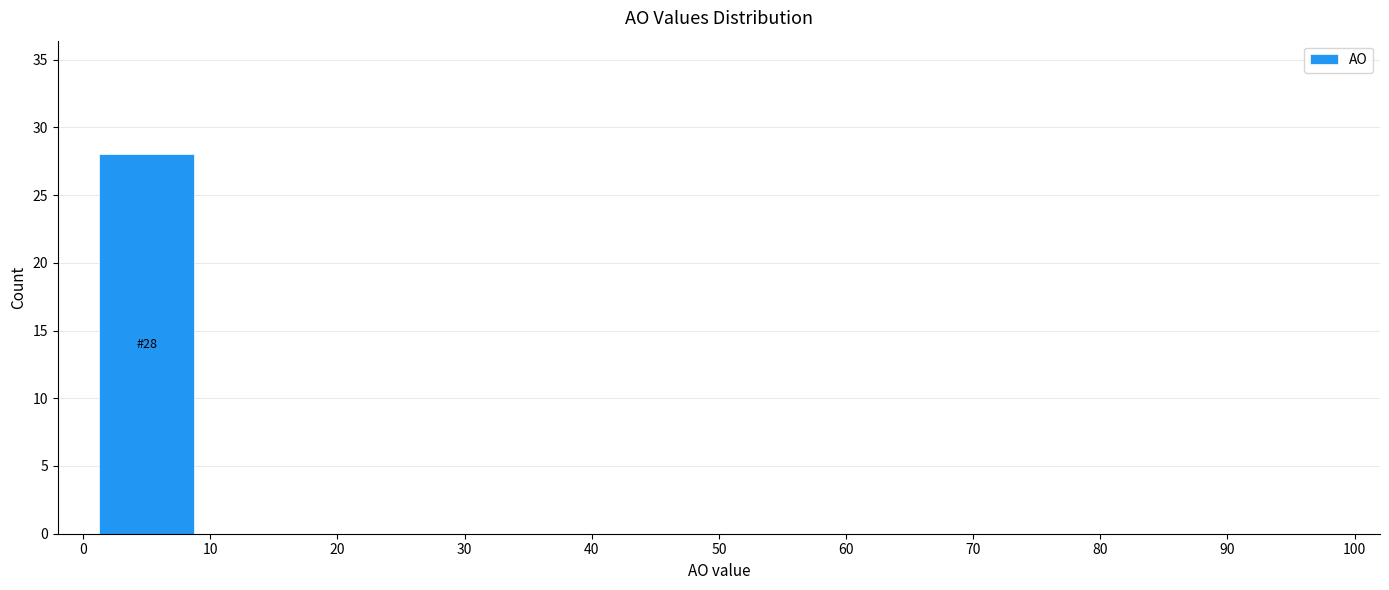

Over which range of the x-axis is the bar tallest?

0 to 10